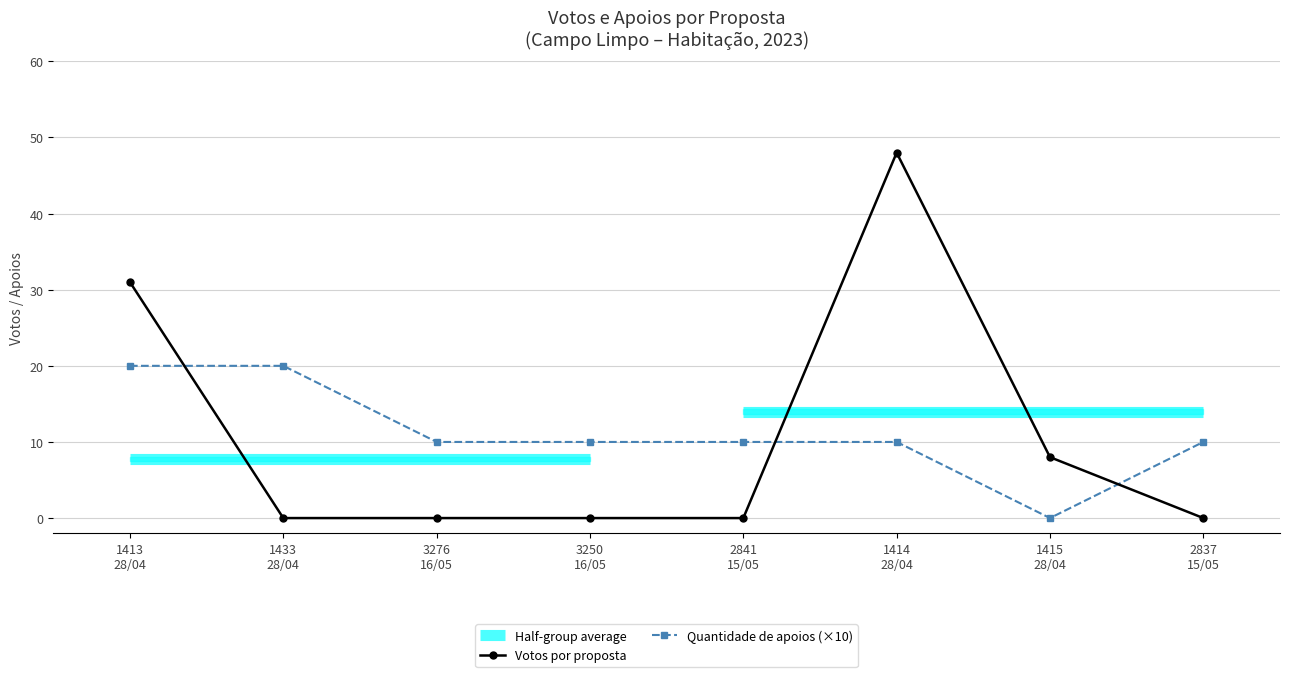

Which series has the largest total across all categories?

Quantidade de apoios (×10)